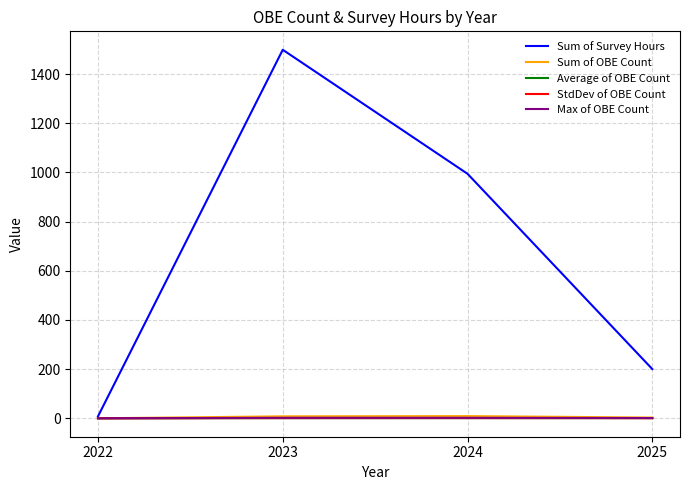

The Sum of Survey Hours series shows 1499.3 at 2023. True or false?

True